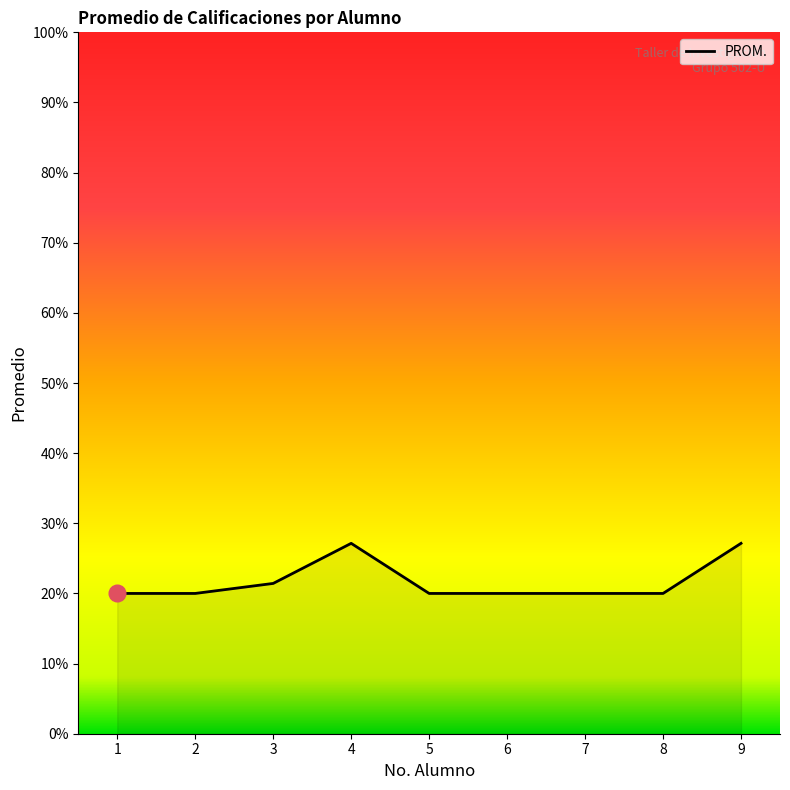

Is it true that the value at 1 is 6.4?

False